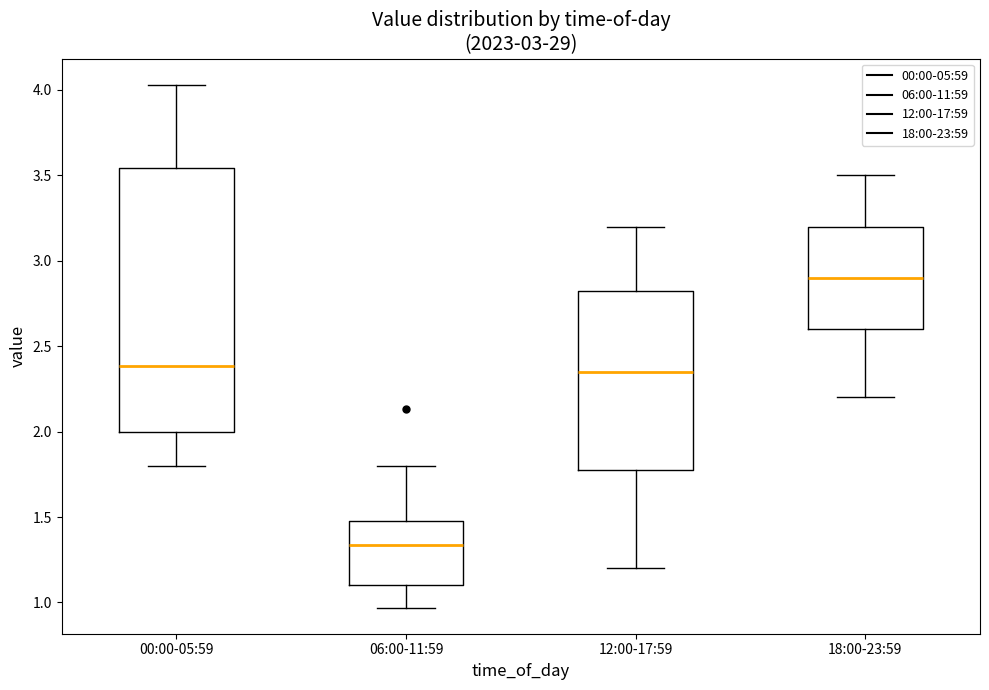

Where is the lower edge of the box for 12:00-17:59 on the y-axis? The values are not printed on the chart, so give them approximately, as read against the axis.

1.80